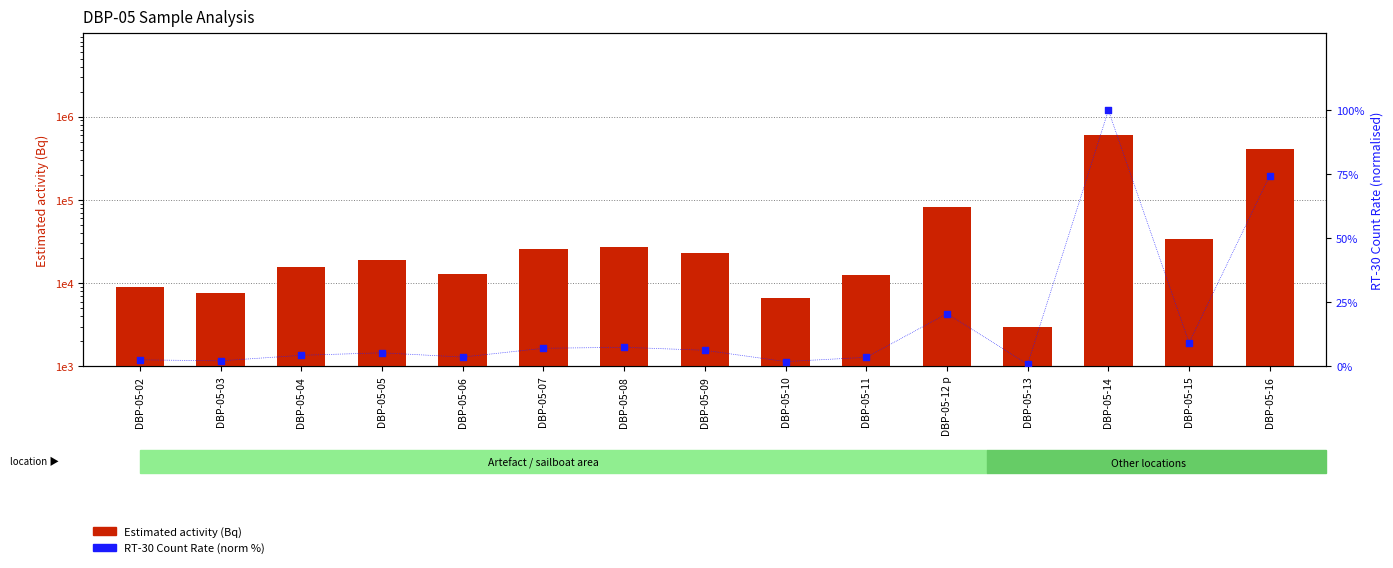

Is the value of Estimated activity (Bq) at DBP-05-03 greater than the value of RT-30 Count Rate (norm %) at DBP-05-02?

Yes